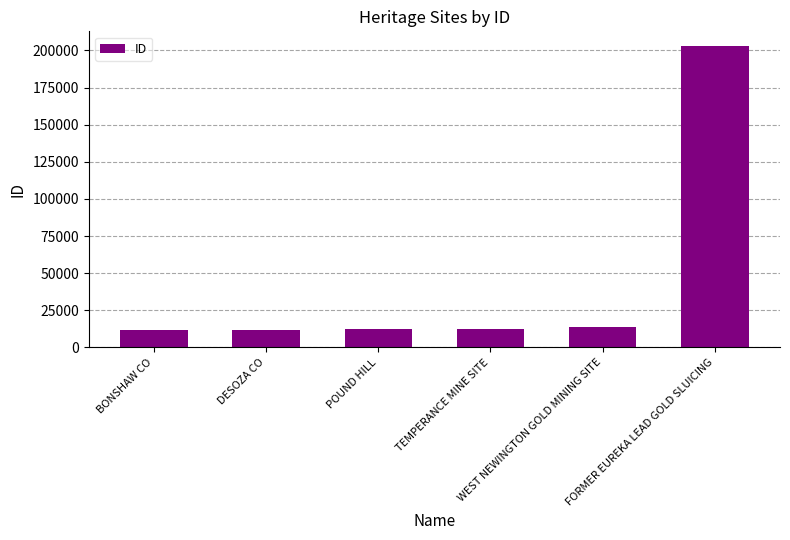

What position from the right is POUND HILL?

4